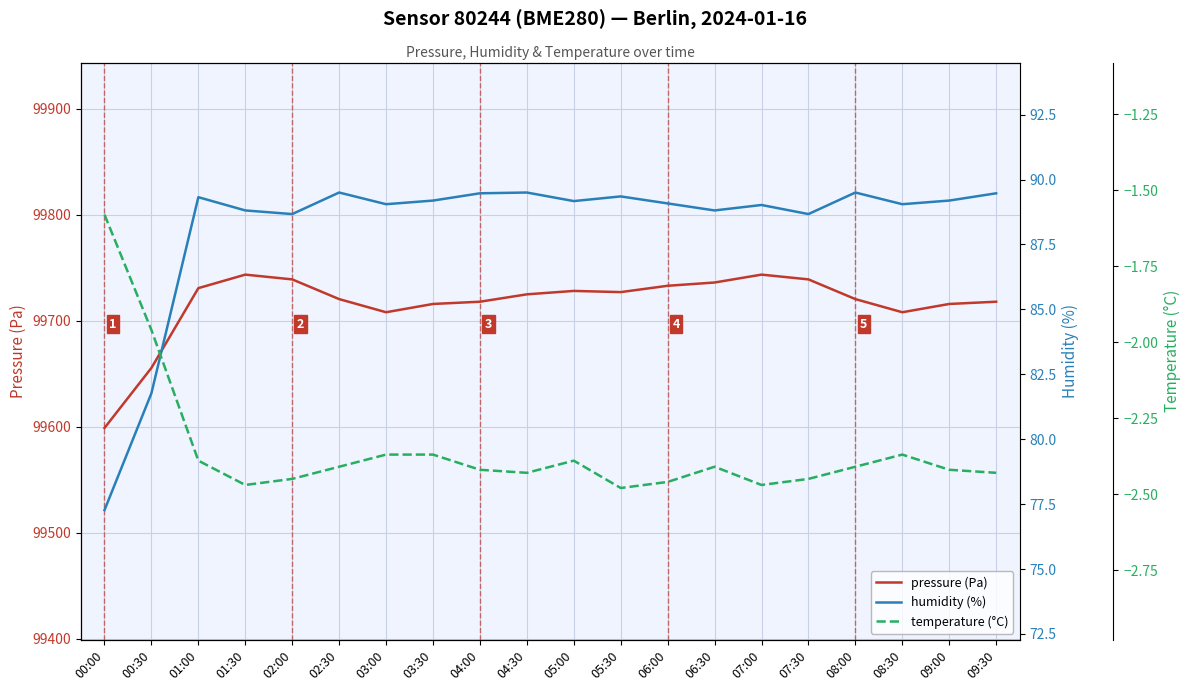

True or false: humidity (%) and temperature (°C) cross at least once.

False